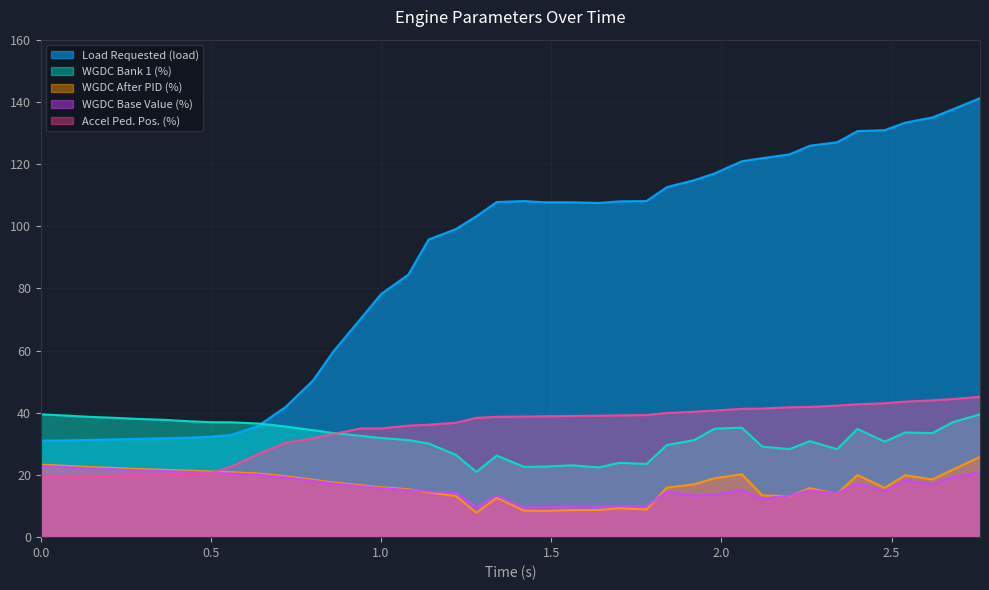

Which series has the largest total across all categories?

Load Requested (load)